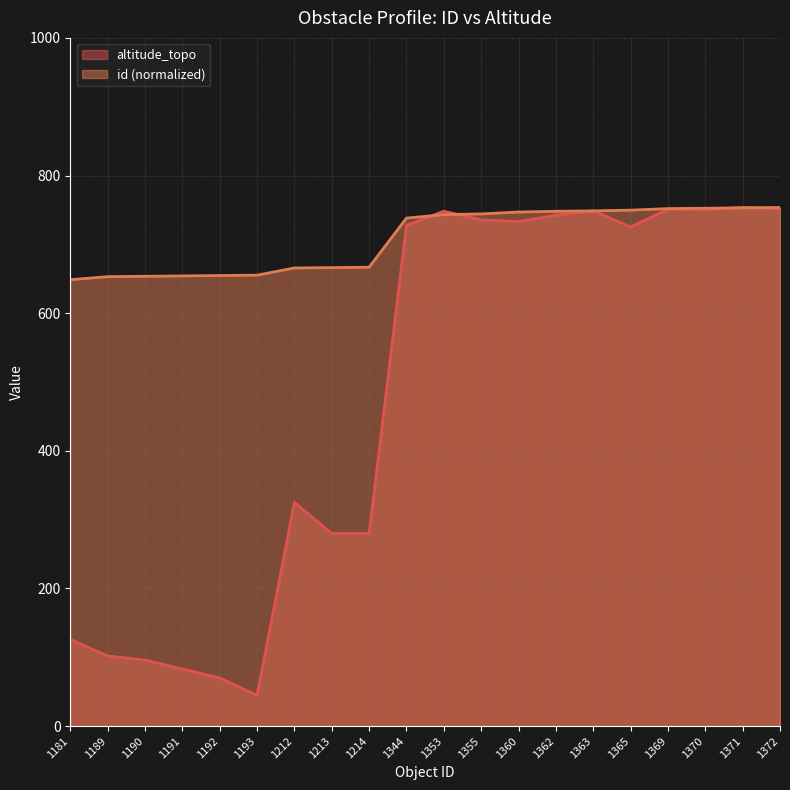

How many series are shown in this chart?

2